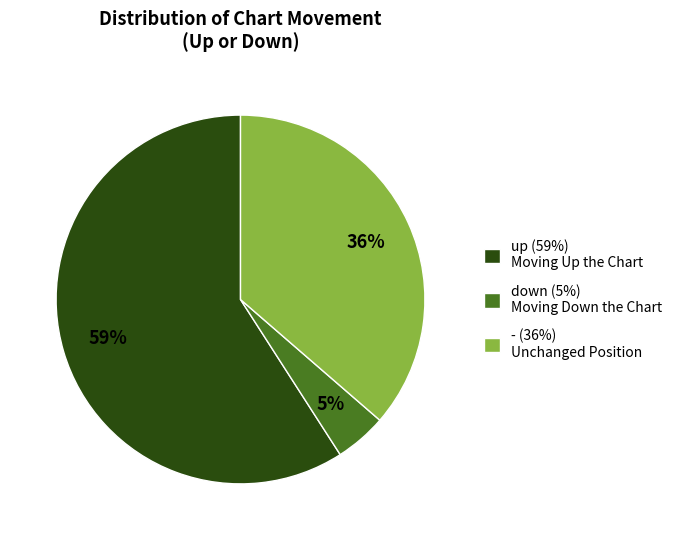

How many segments does this pie chart have?

3